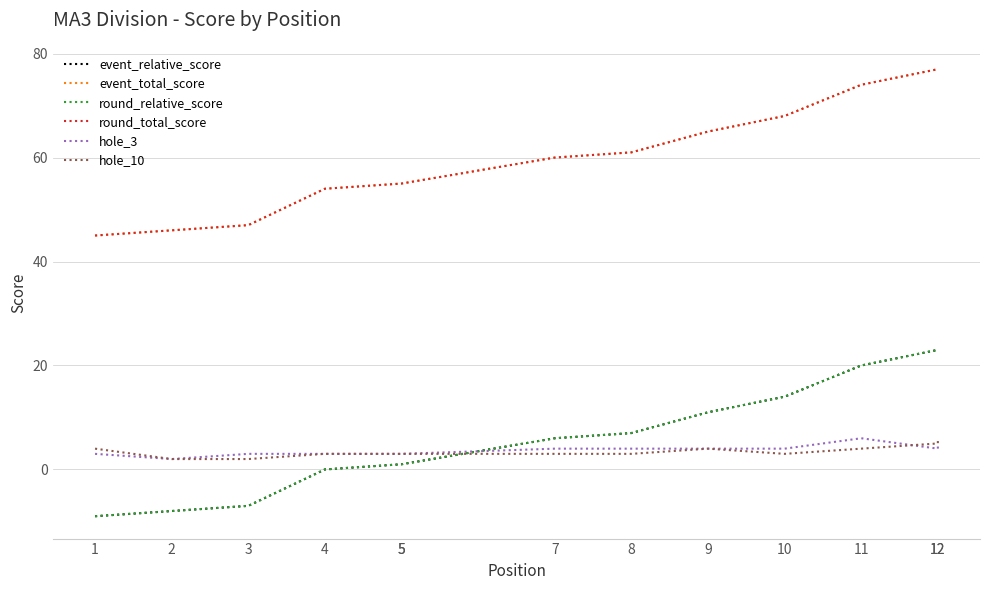

Between 10 and 12, which is larger?

12